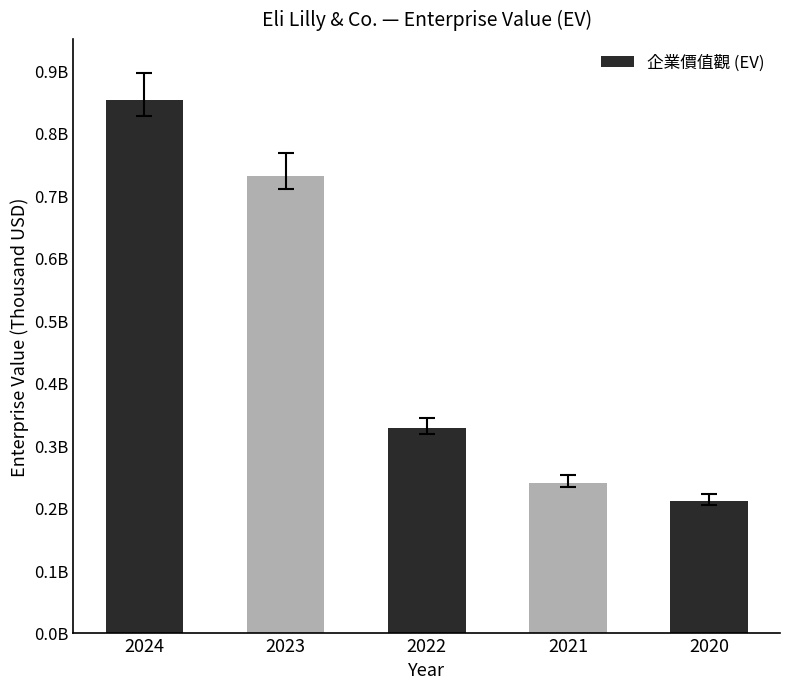

What is the approximate value at 2023, to the nearest 10?

731126570